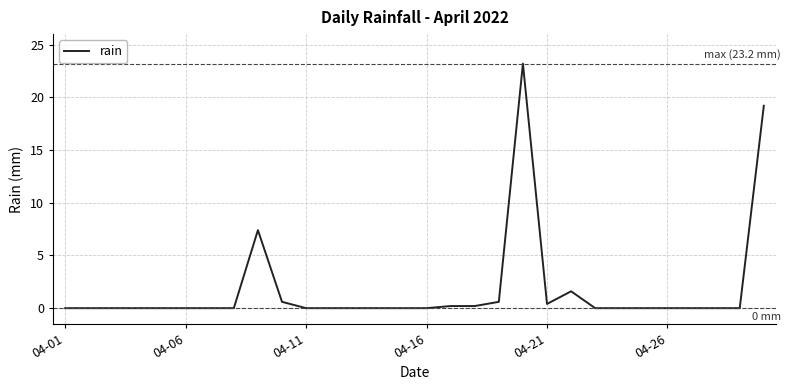

What is the greatest value displayed?

23.2